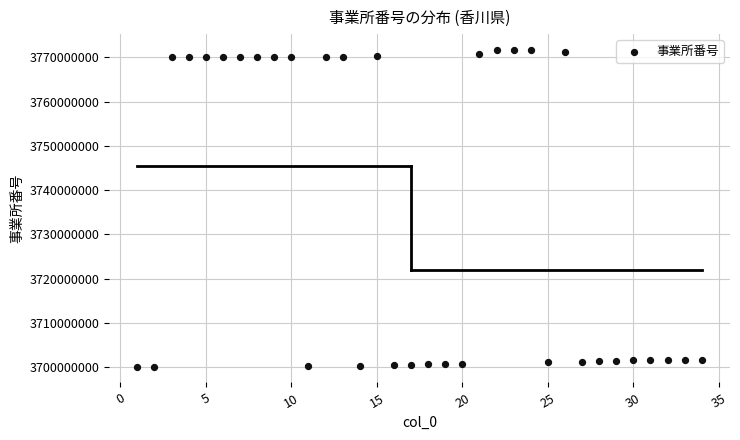

What is the range of X values (max minus min)?

33